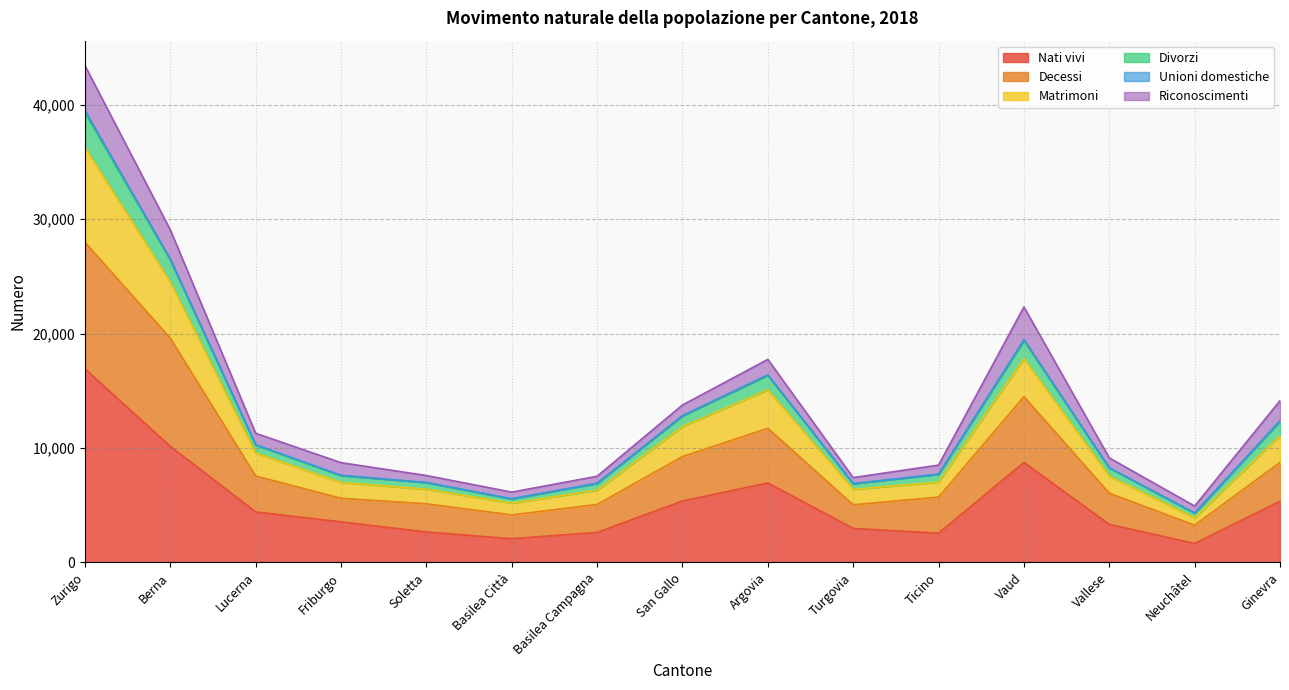

Does the chart have visible grid lines?

Yes